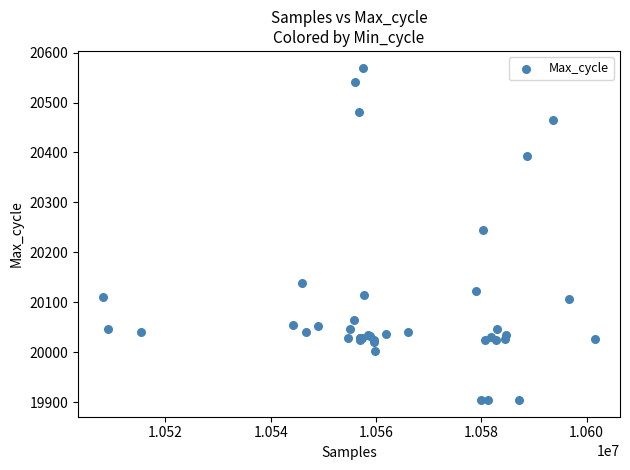

What Y value in the scatter plot is closest to 20237?

20245